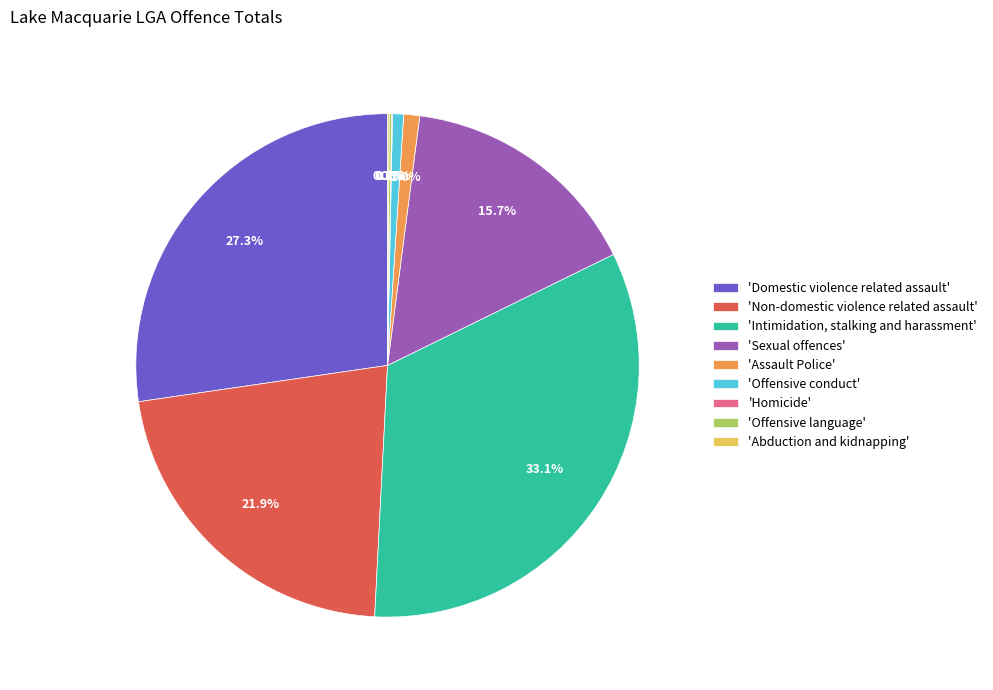

How much of the chart is everything except 'Assault Police'?

99.0%